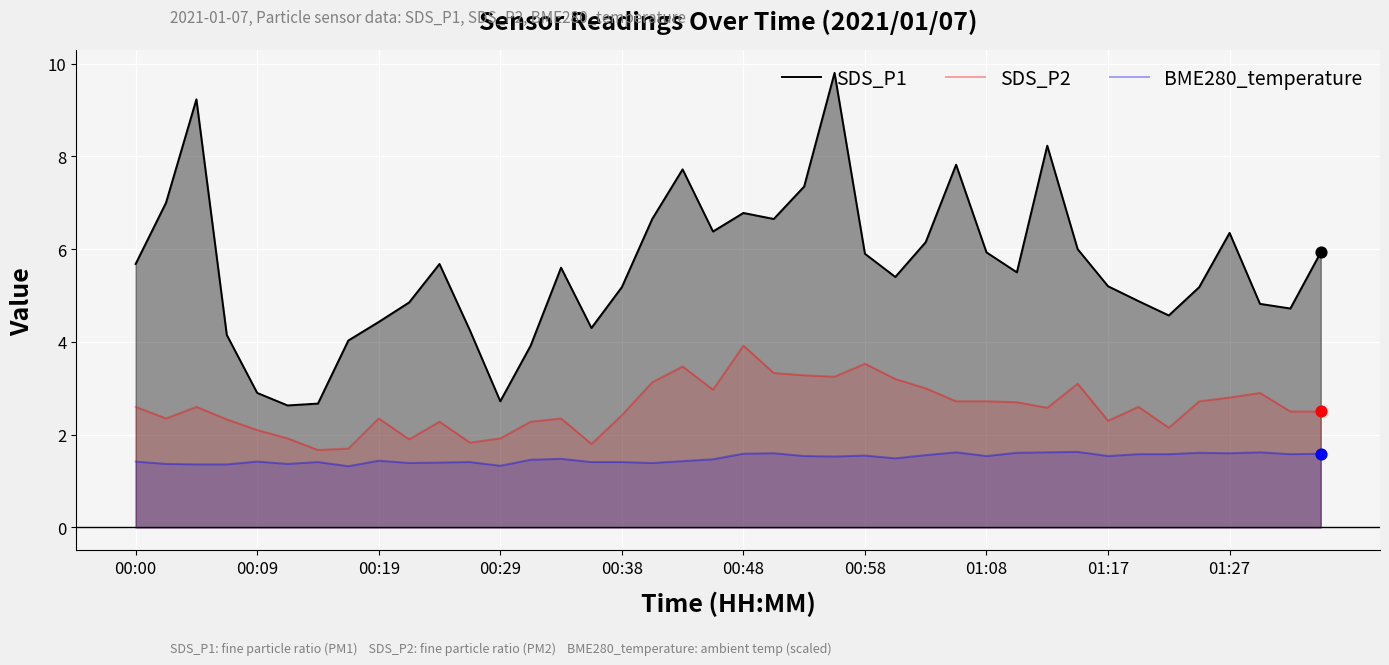

What are all the series names shown in the legend?

SDS_P1, SDS_P2, BME280_temperature